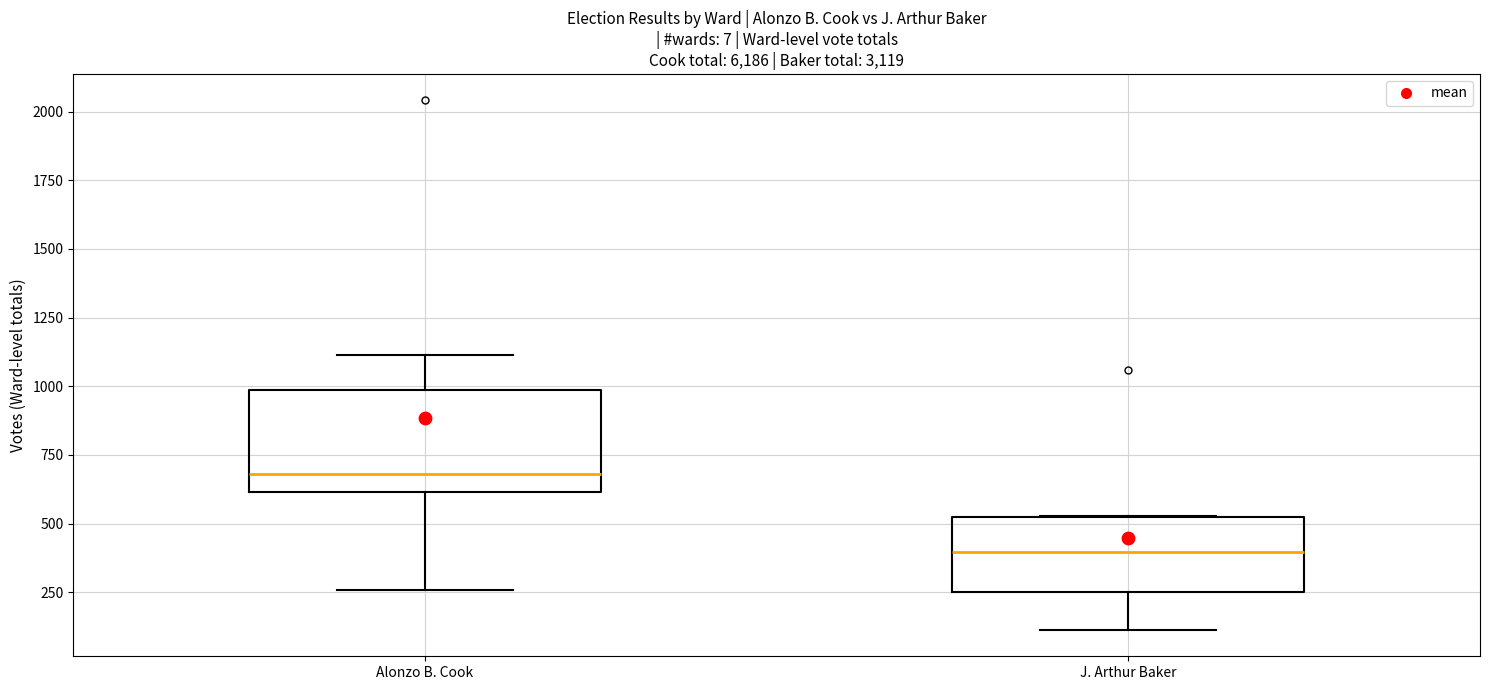

Reading left to right, transcribe this box plot: for each box, give where its median line is, the range the box spans, and where its two whiskers end, as read against the y-axis. The values are not printed on the chart, so give them approximately, as read against the axis.

Alonzo B. Cook: median 700, box 600 to 1000, whiskers 250 to 1100
J. Arthur Baker: median 400, box 250 to 500, whiskers 100 to 550